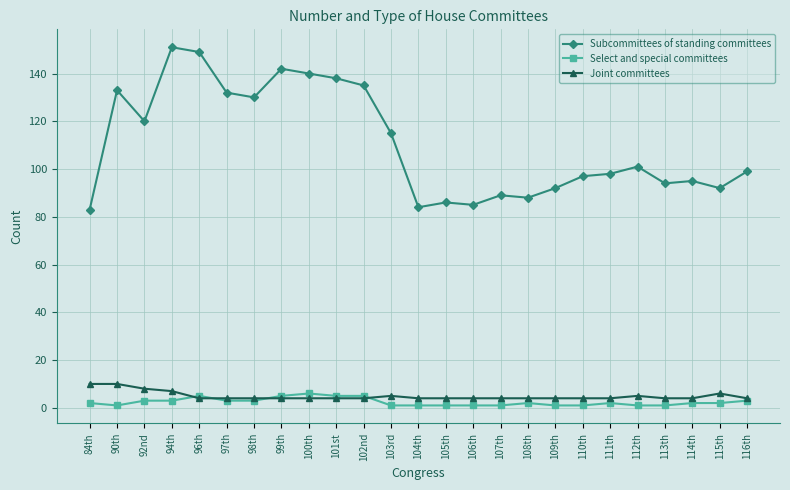

Is it true that Subcommittees of standing committees equals 89 at 107th?

True